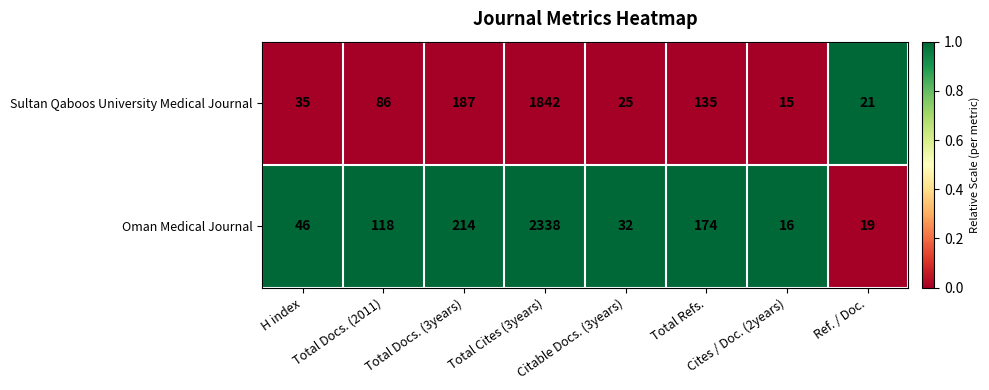

What is the greatest value displayed?

2338